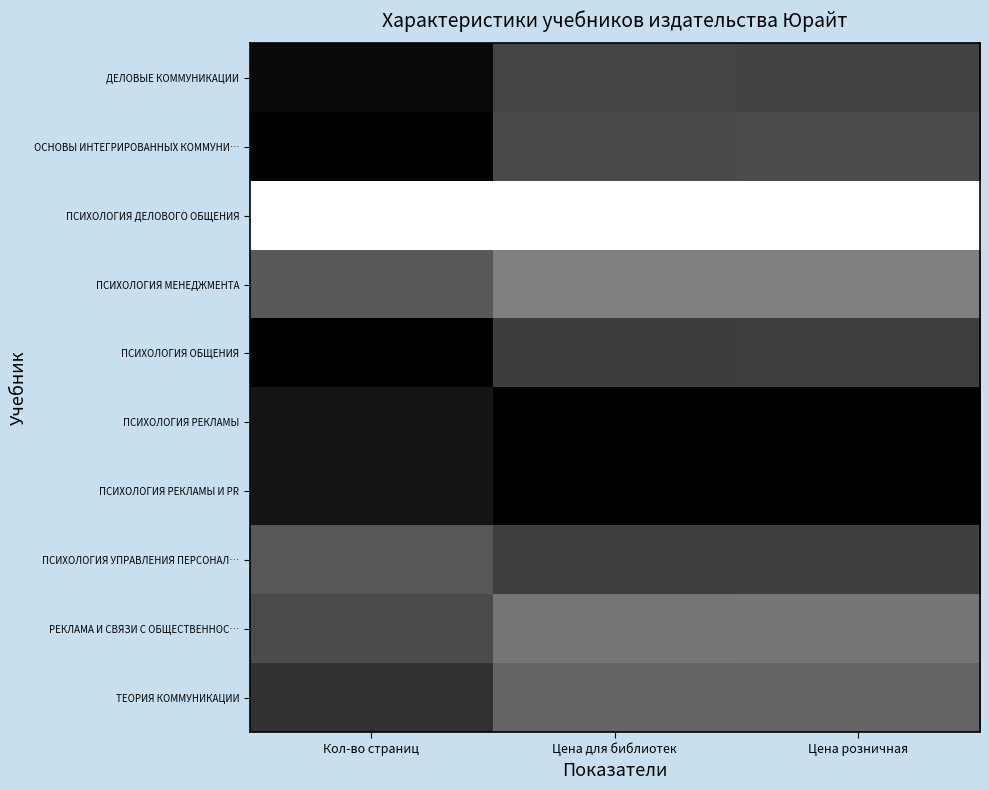

What is the total value across all series at Кол-во страниц?

7.6